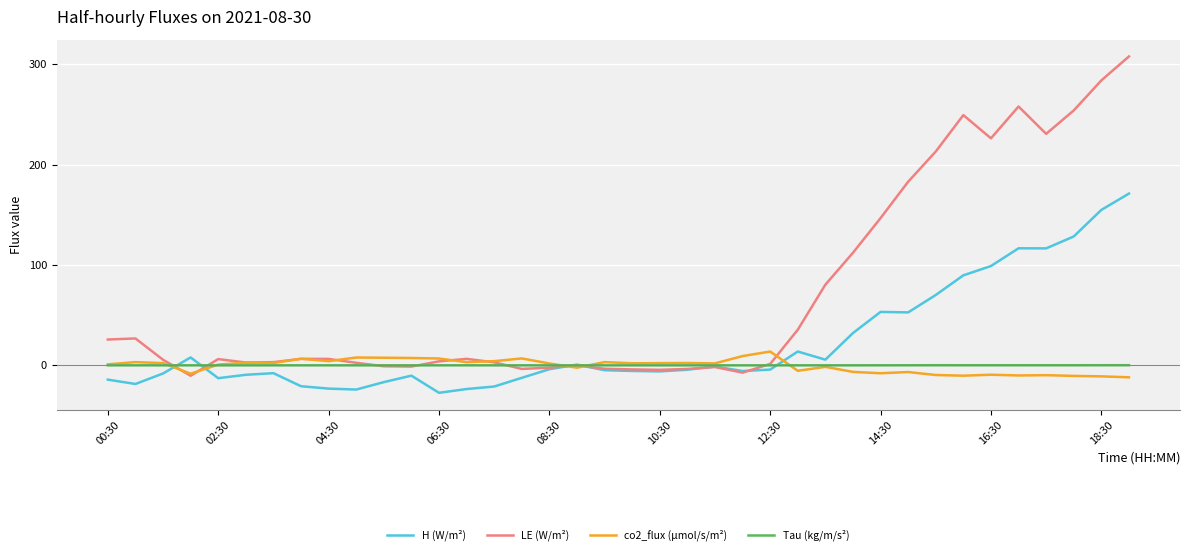

Which series has the largest total across all categories?

LE (W/m²)